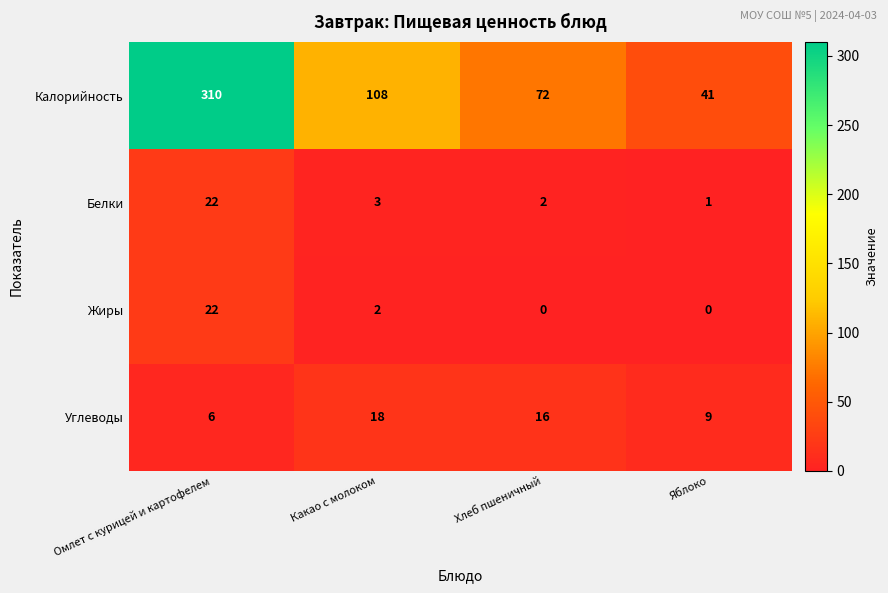

Which series has the widest spread of values?

Калорийность